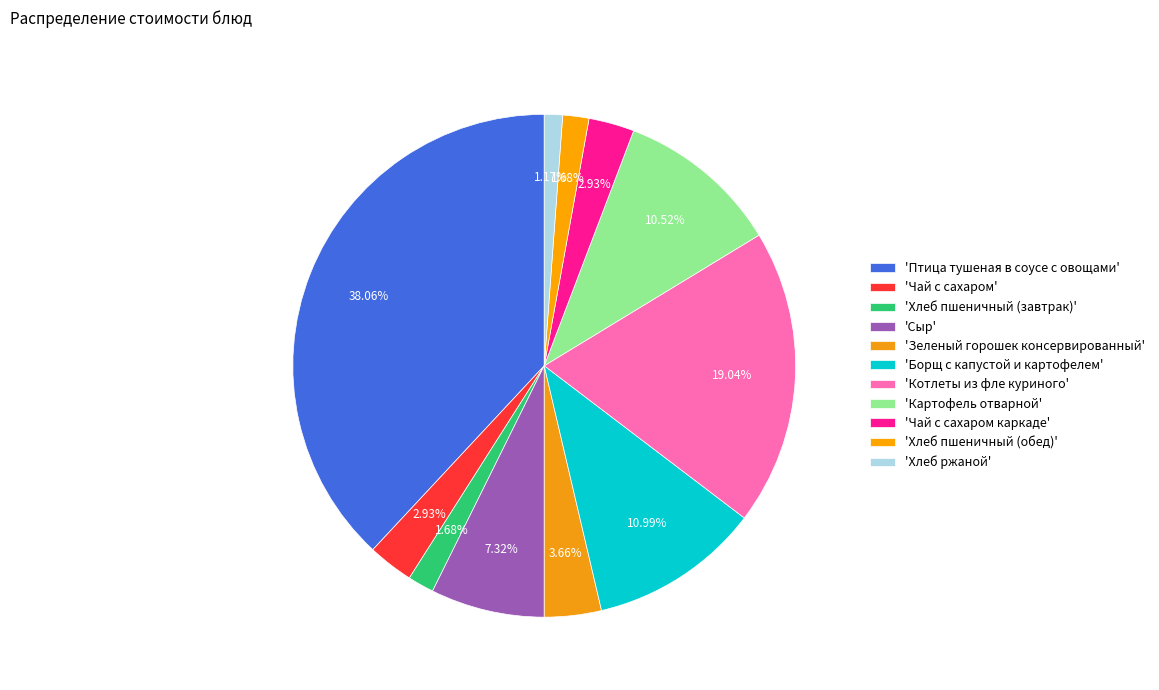

Count the number of slices in the pie.

11